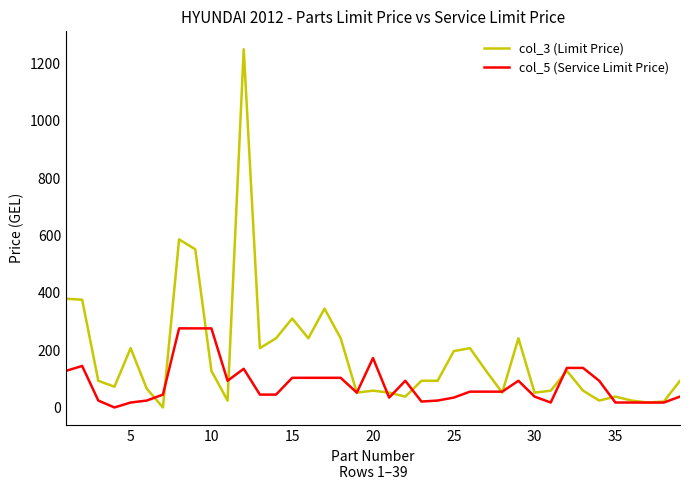

Which series has the largest total across all categories?

col_3 (Limit Price)